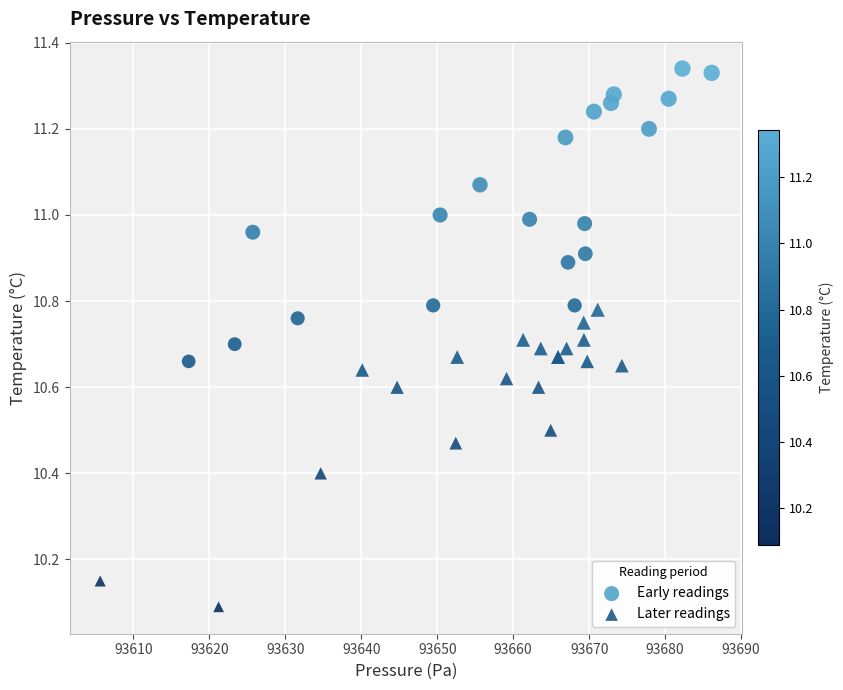

Which series contains the highest Y value?

Early readings